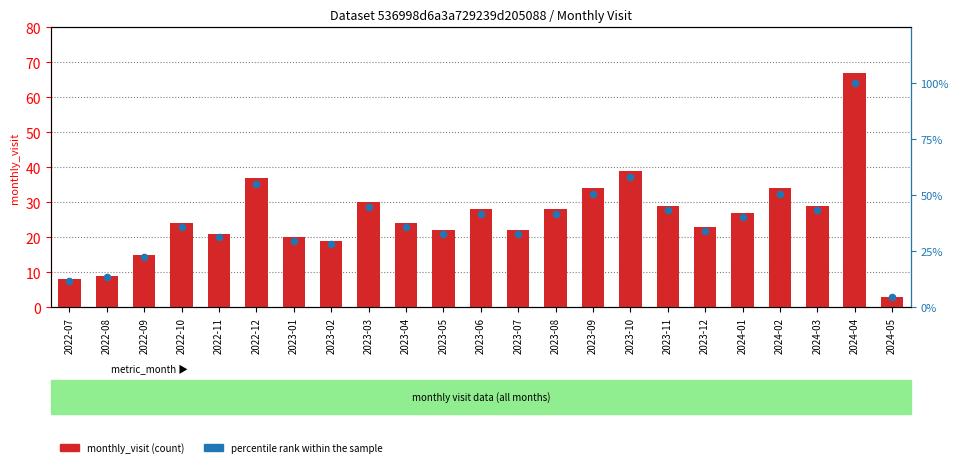

Which series has the largest Y range (max minus min)?

percentile rank within the sample